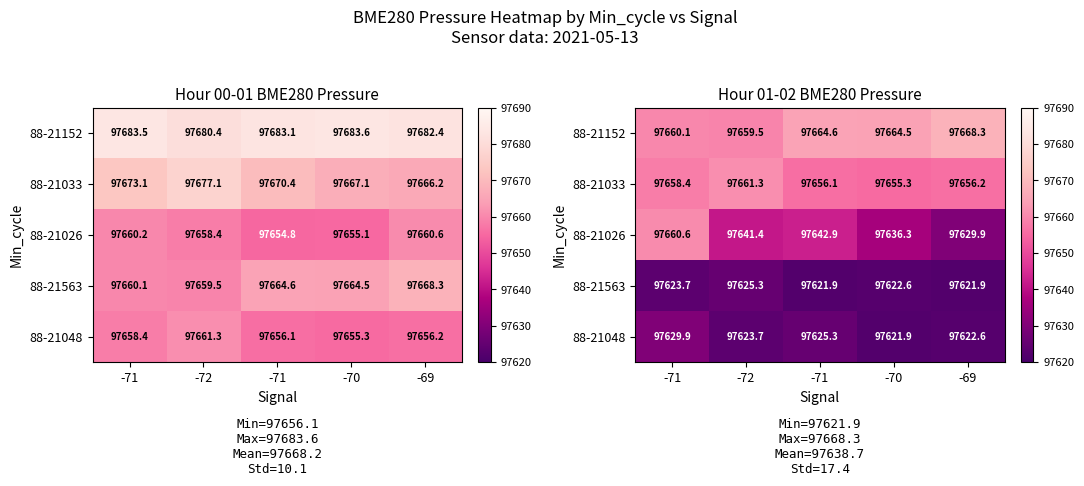

What is the minimum value for 88-21033?

97655.3